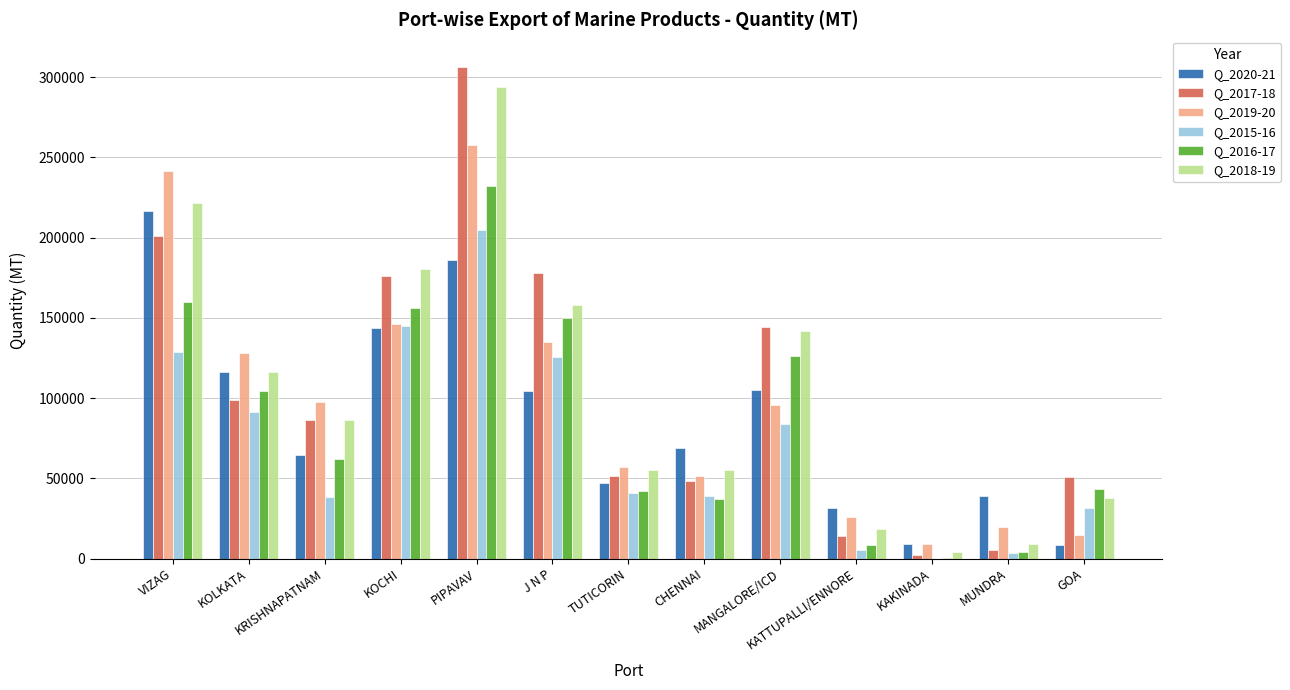

How many values in Q_2015-16 are above zero?

12